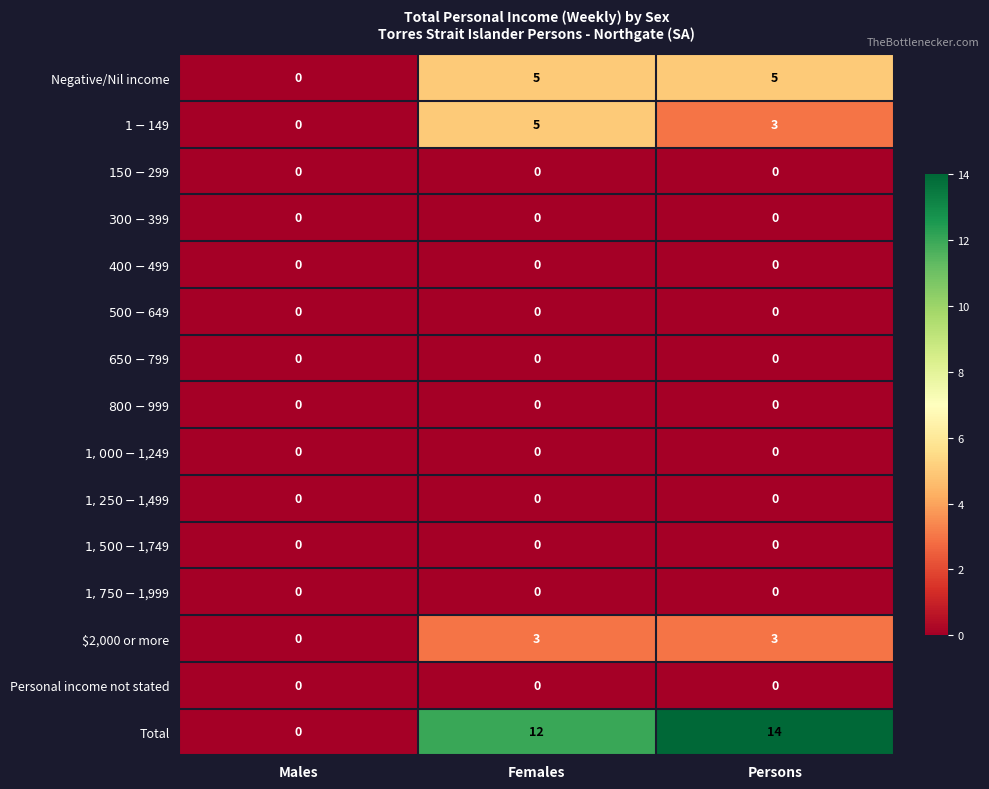

What is the total value across all series at Females?

25